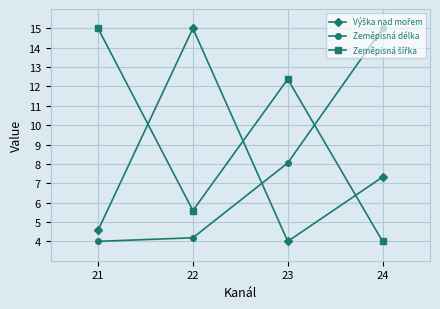

What is the maximum value for Zeměpisná délka?

15.0